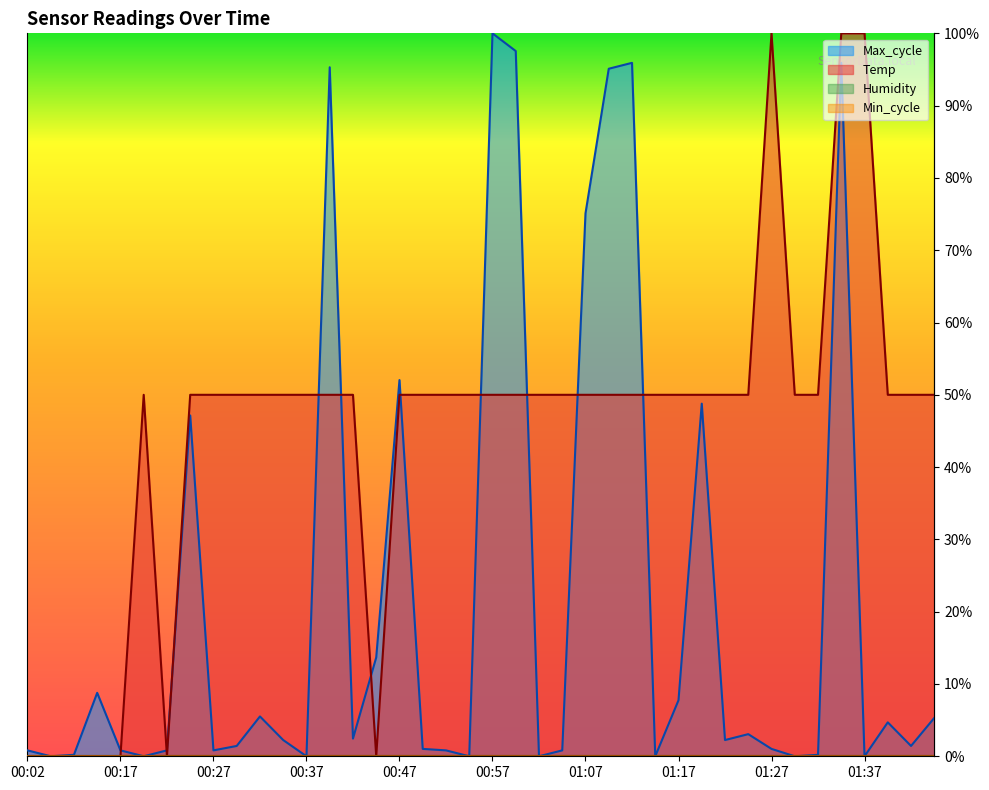

True or false: Max_cycle has more than 1 interior local peaks.

True